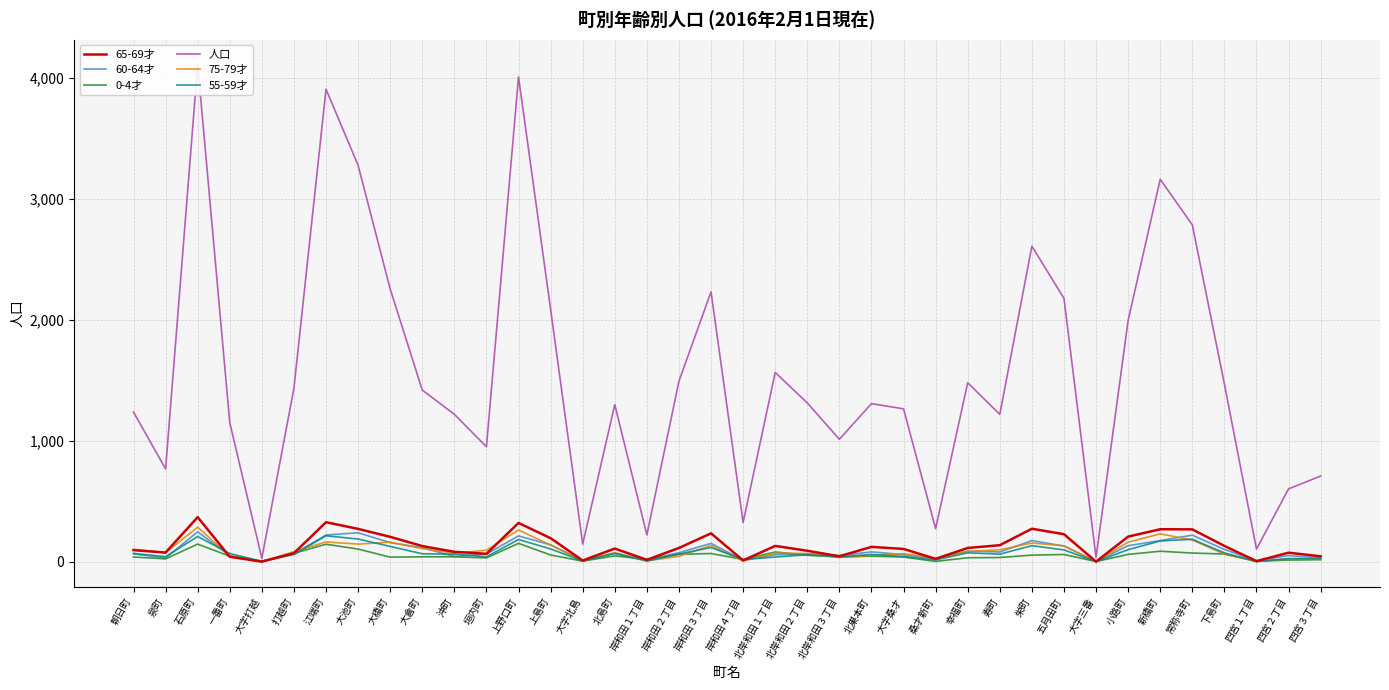

What is the value of the 55-59才 point at the 1st from the left?

69